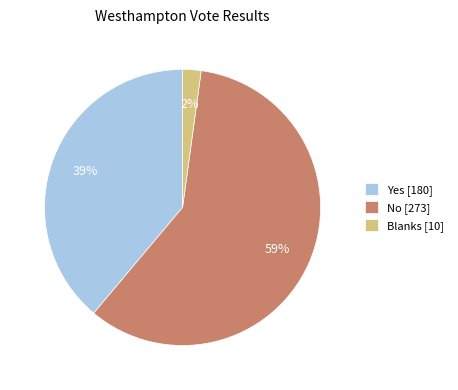

Which has a higher value, Yes [180] or Blanks [10]?

Yes [180]